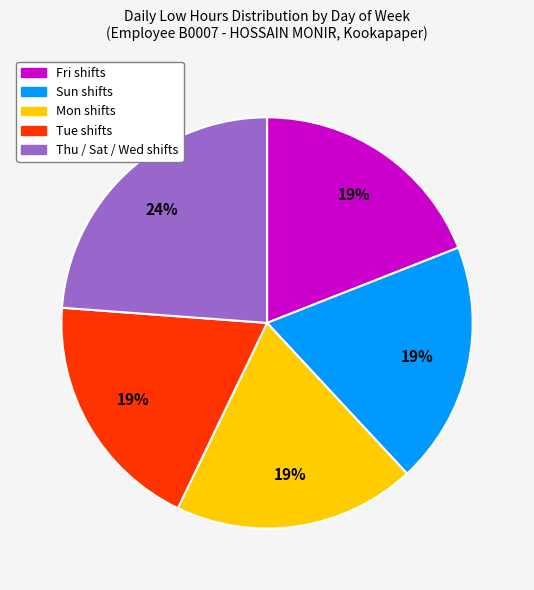

Count the number of slices in the pie.

5